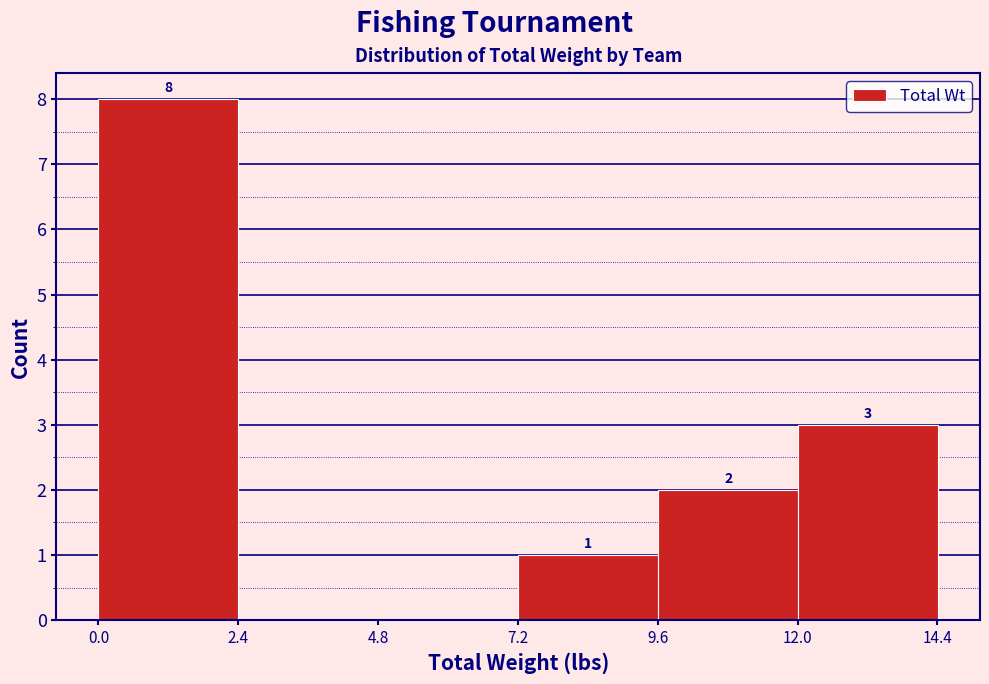

Which range on the x-axis has the tallest bar?

0.0 to 2.5